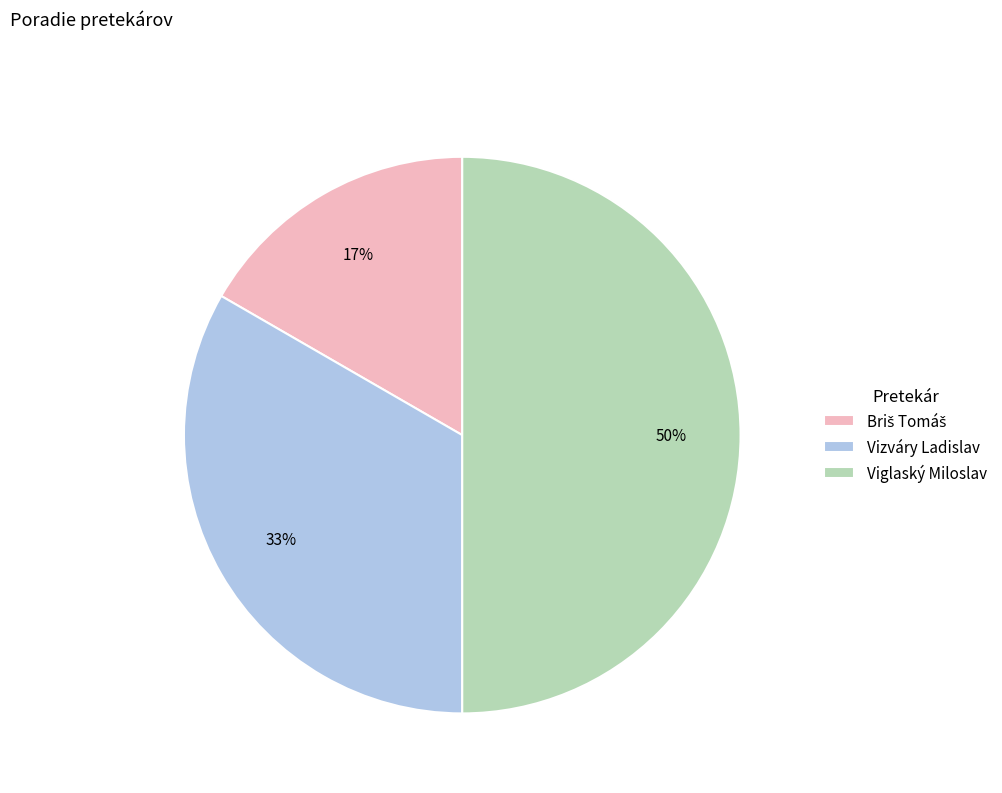

Is it true that Viglaský Miloslav is 60% of the pie?

False